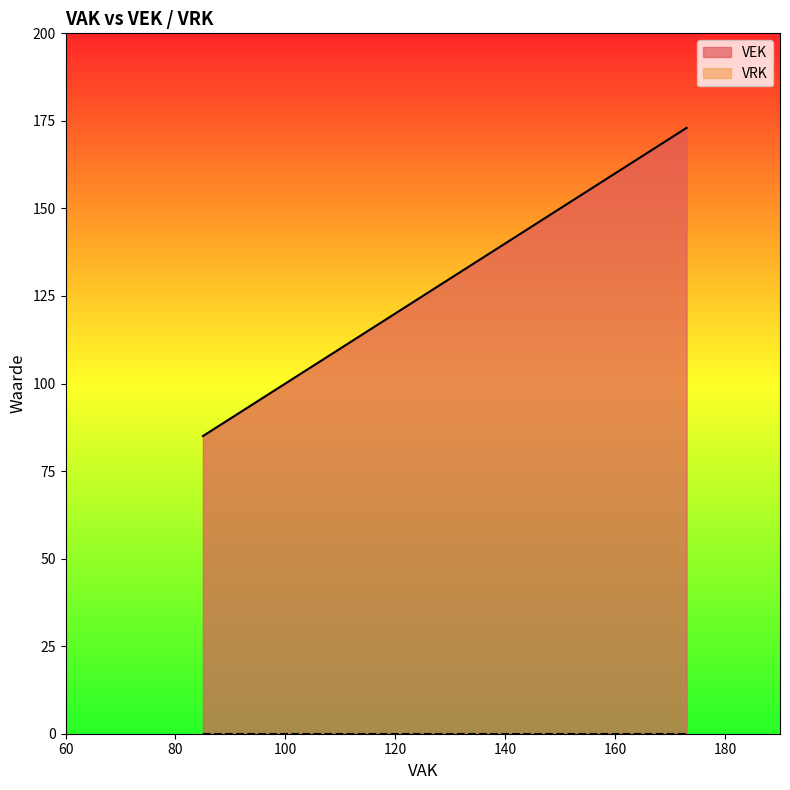

How many lines are shown in the chart?

1